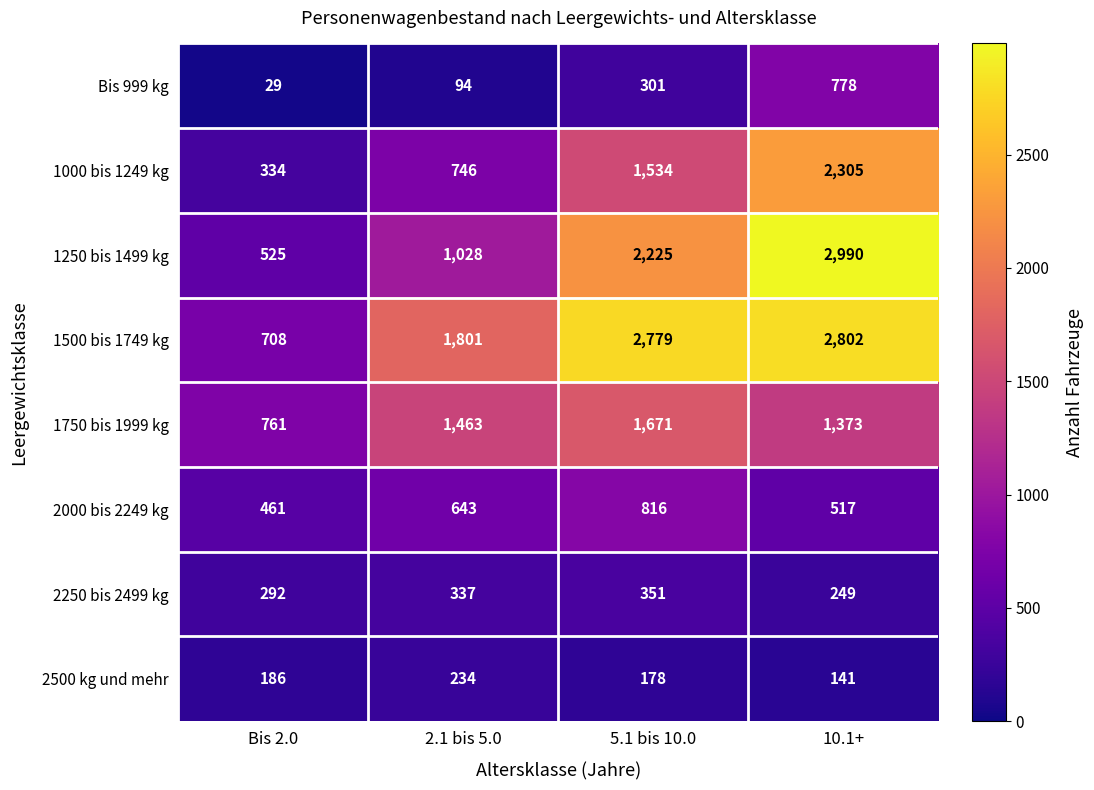

What is the difference between the maximum and second lowest values in the 2250 bis 2499 kg series?

59